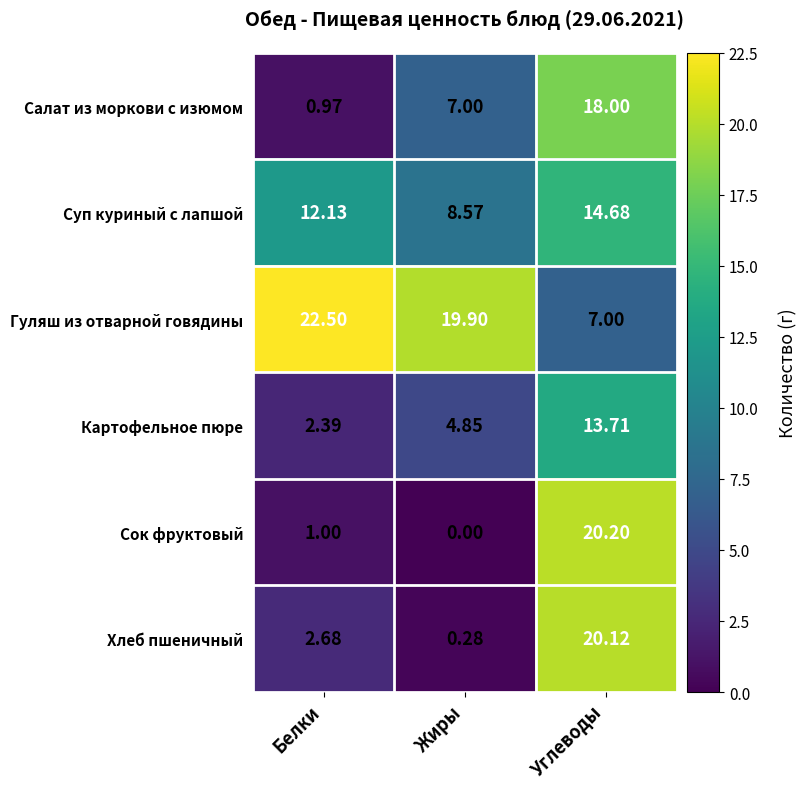

At how many categories does at least one series exceed 12?

3